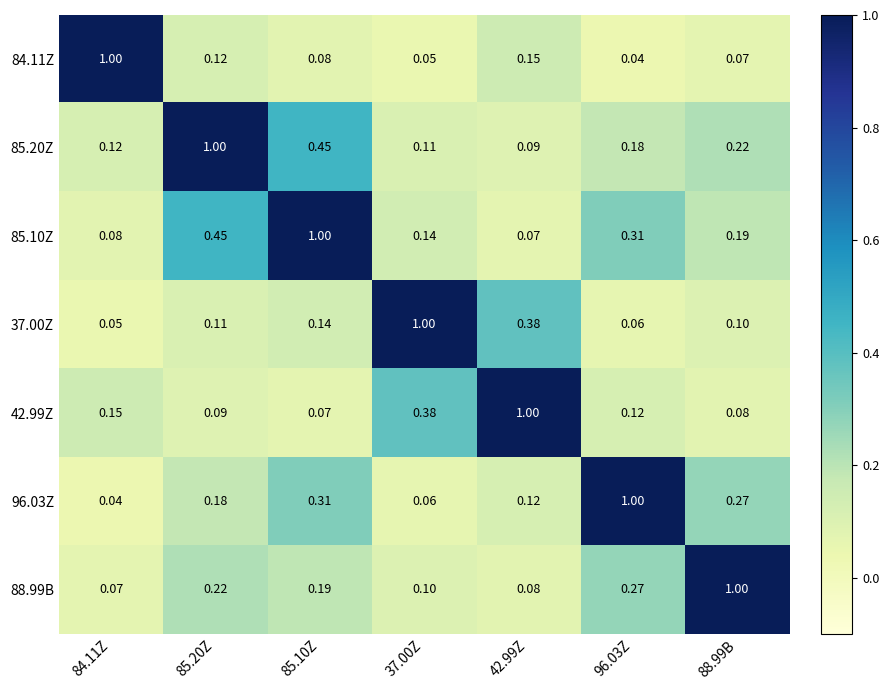

Is the value of 42.99Z at 37.00Z greater than the value of 85.10Z at 96.03Z?

Yes